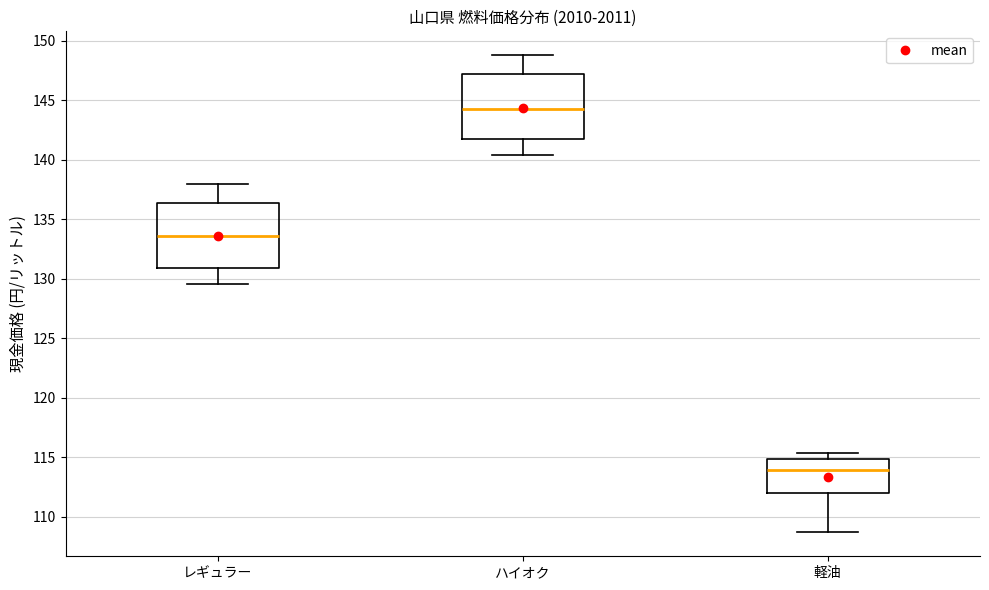

Reading left to right, read every box against the y-axis: the position of its median line, the range the box covers, and the ends of its whiskers. The values are not printed on the chart, so give them approximately, as read against the axis.

レギュラー: median 133.5, box 131.0 to 136.5, whiskers 129.5 to 138.0
ハイオク: median 144.5, box 141.5 to 147.0, whiskers 140.5 to 149.0
軽油: median 114.0, box 112.0 to 115.0, whiskers 108.5 to 115.5